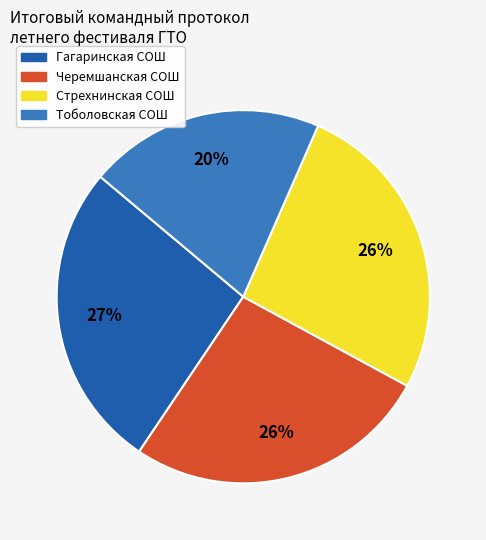

Count the number of slices in the pie.

4